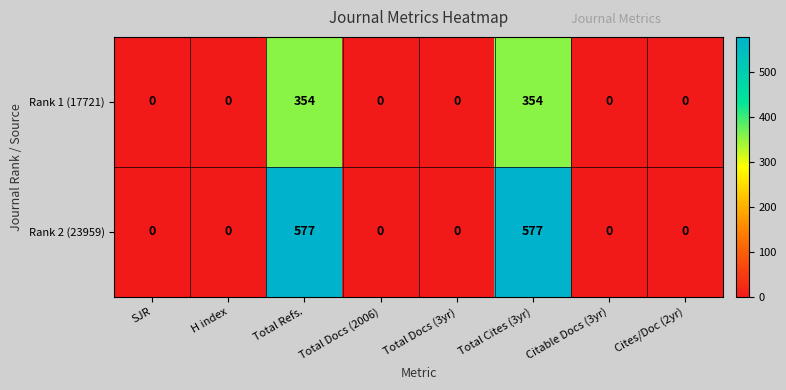

The Rank 1 (17721) series shows -218 at Citable Docs (3yr). True or false?

False